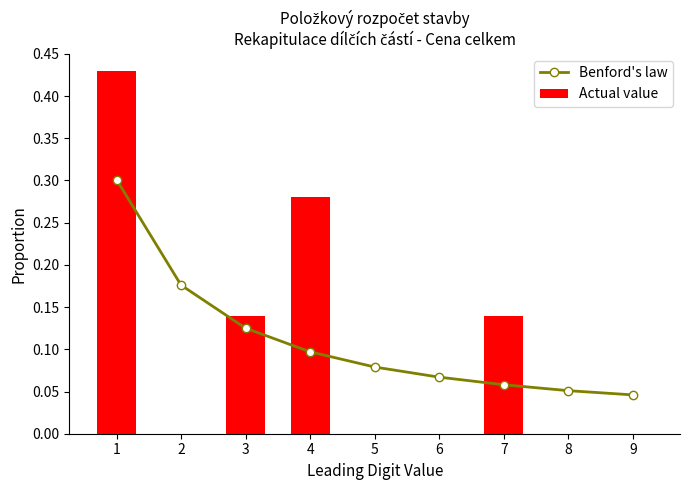

Which has a higher value, 7 or 1?

1